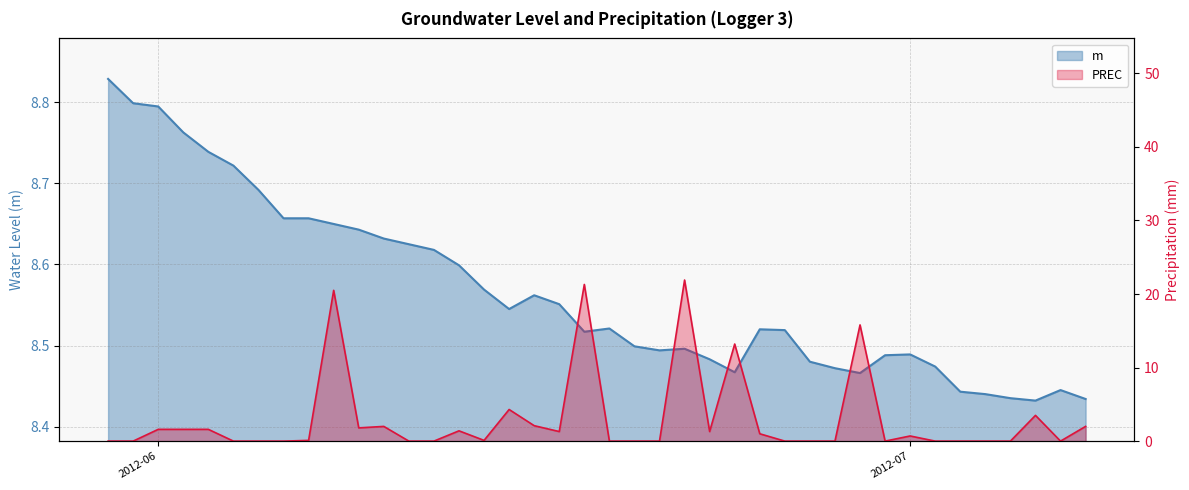

How many interior local valleys does the PREC series have?

6